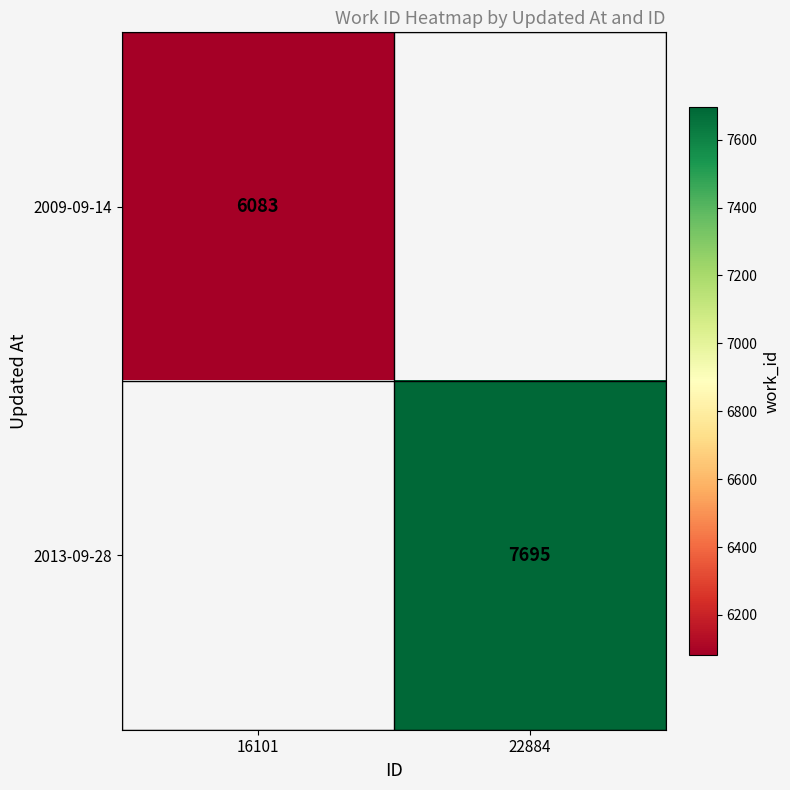

The value of 2009-09-14 at 16101 is 3087. True or false?

False